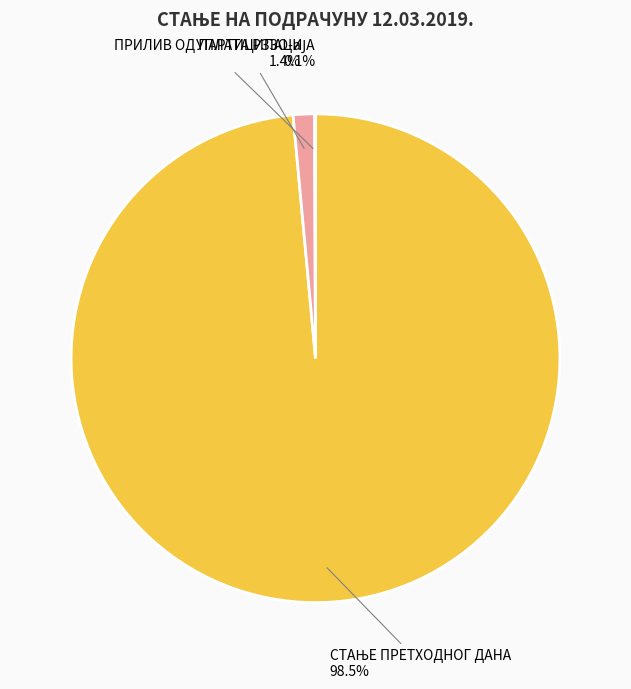

Is УПЛАТА РЗЗО-а the majority of the pie?

No